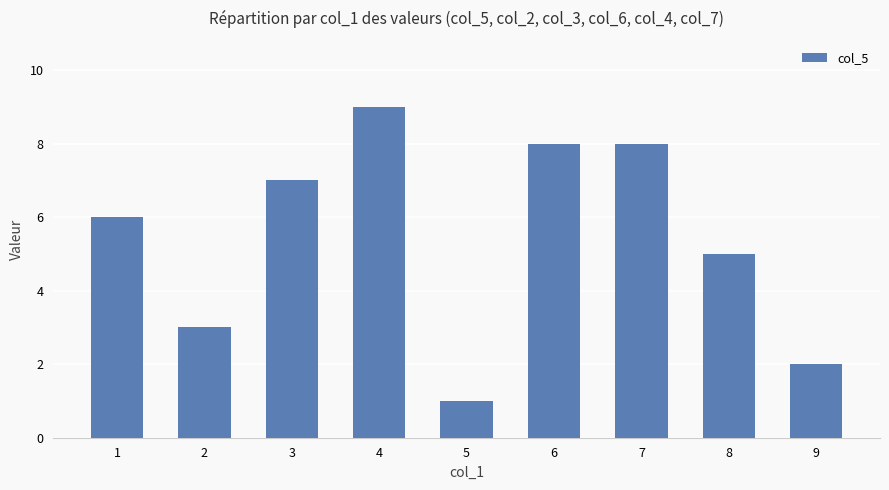

What is the difference between the maximum and minimum values?

8